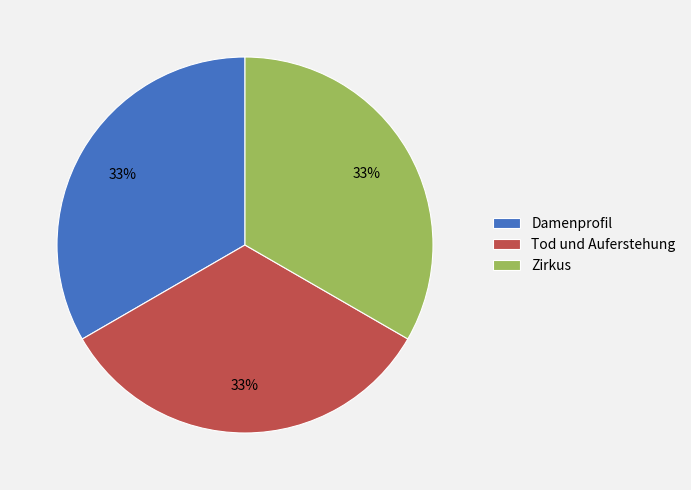

What percentage is the Damenprofil slice, to the nearest percent?

33%